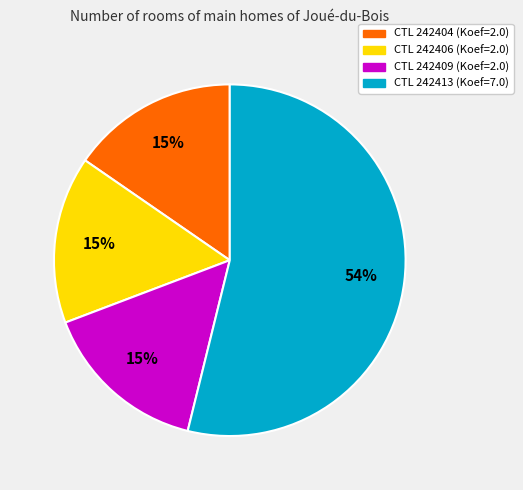

Is there a majority slice in this chart?

Yes